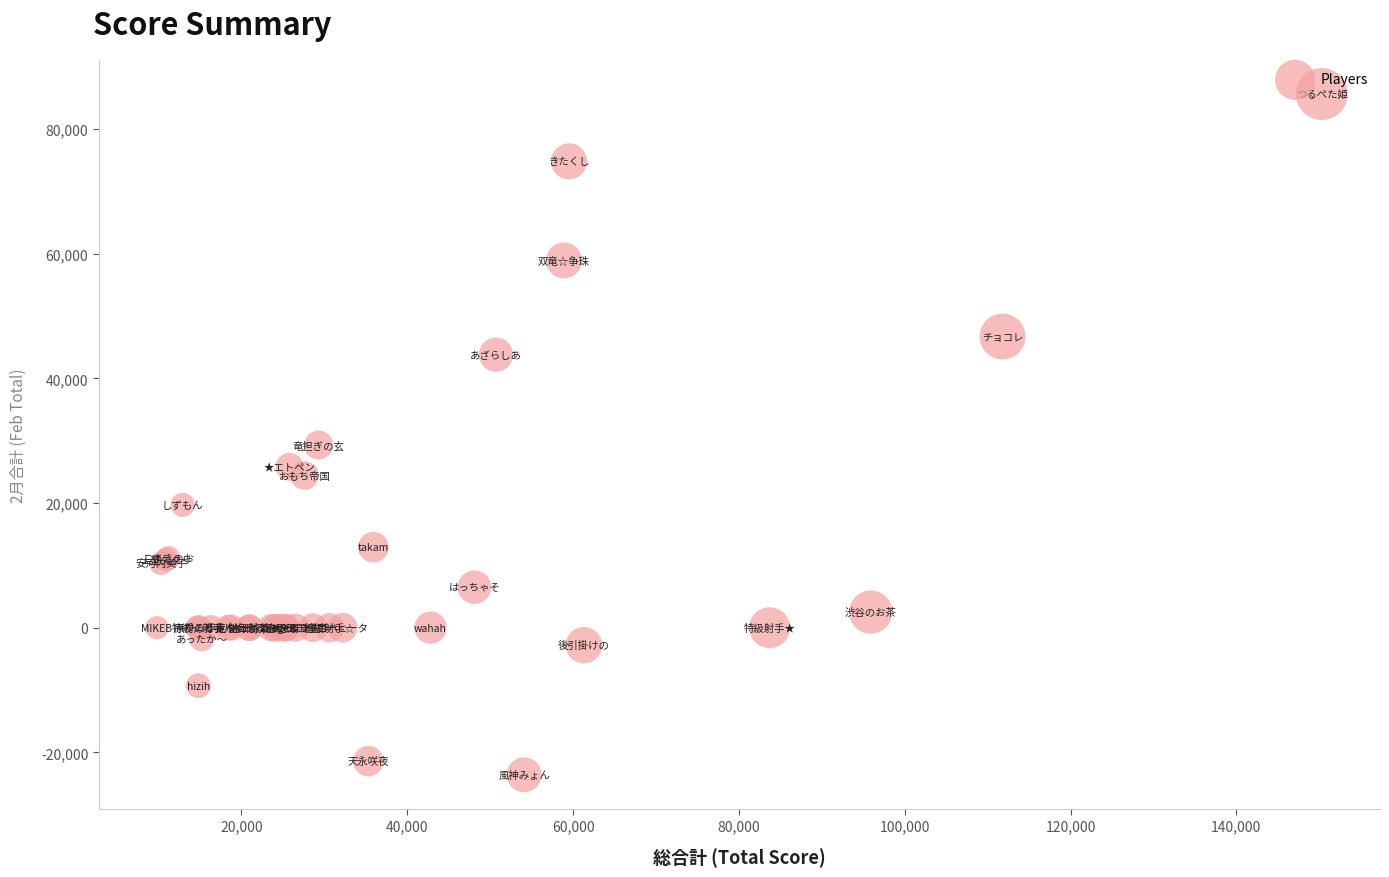

What Y value in the scatter plot is closest to 31000?

29300